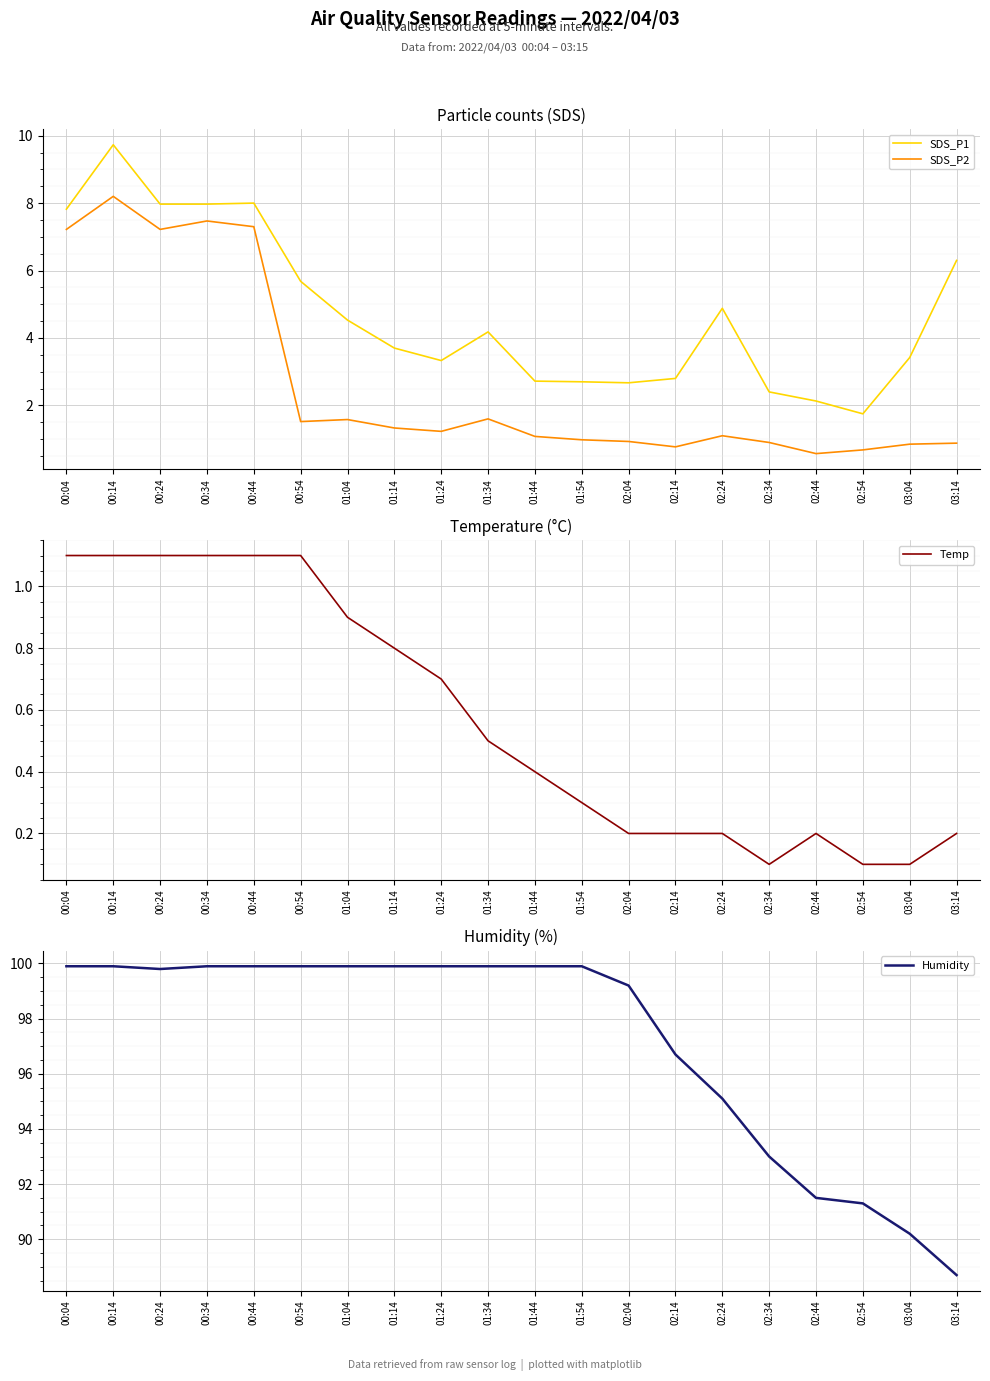

Reading left to right, extract all data points from this chart.

SDS_P1: 00:04=7.8	00:14=9.7	00:24=8.0	00:34=8.0	00:44=8.0	00:54=5.7	01:04=4.5	01:14=3.7	01:24=3.3	01:34=4.2	01:44=2.7	01:54=2.7	02:04=2.7	02:14=2.8	02:24=4.9	02:34=2.4	02:44=2.1	02:54=1.8	03:04=3.4	03:14=6.3
SDS_P2: 00:04=7.2	00:14=8.2	00:24=7.2	00:34=7.5	00:44=7.3	00:54=1.5	01:04=1.6	01:14=1.3	01:24=1.2	01:34=1.6	01:44=1.1	01:54=1.0	02:04=0.9	02:14=0.8	02:24=1.1	02:34=0.9	02:44=0.6	02:54=0.7	03:04=0.8	03:14=0.9
Temp: 00:04=1.1	00:14=1.1	00:24=1.1	00:34=1.1	00:44=1.1	00:54=1.1	01:04=0.9	01:14=0.8	01:24=0.7	01:34=0.5	01:44=0.4	01:54=0.3	02:04=0.2	02:14=0.2	02:24=0.2	02:34=0.1	02:44=0.2	02:54=0.1	03:04=0.1	03:14=0.2
Humidity: 00:04=99.9	00:14=99.9	00:24=99.8	00:34=99.9	00:44=99.9	00:54=99.9	01:04=99.9	01:14=99.9	01:24=99.9	01:34=99.9	01:44=99.9	01:54=99.9	02:04=99.2	02:14=96.7	02:24=95.1	02:34=93.0	02:44=91.5	02:54=91.3	03:04=90.2	03:14=88.7